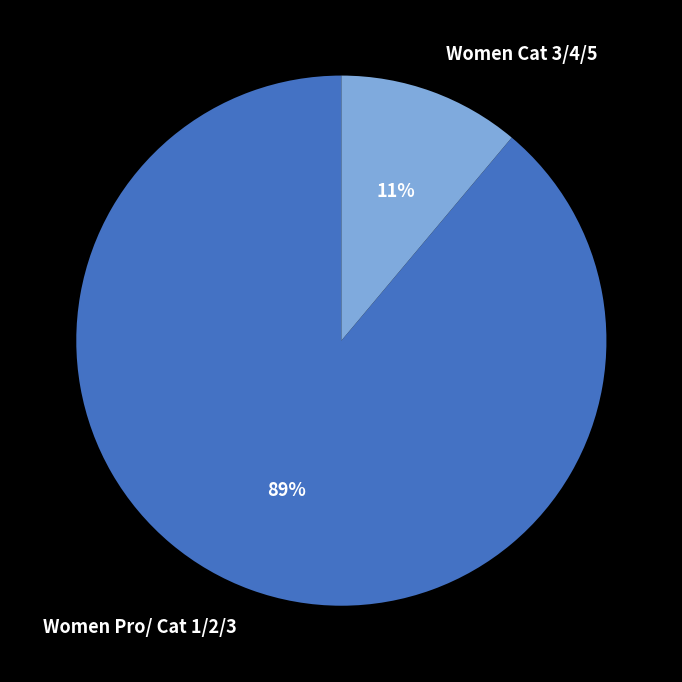

Is Women Pro/ Cat 1/2/3 the majority of the pie?

Yes